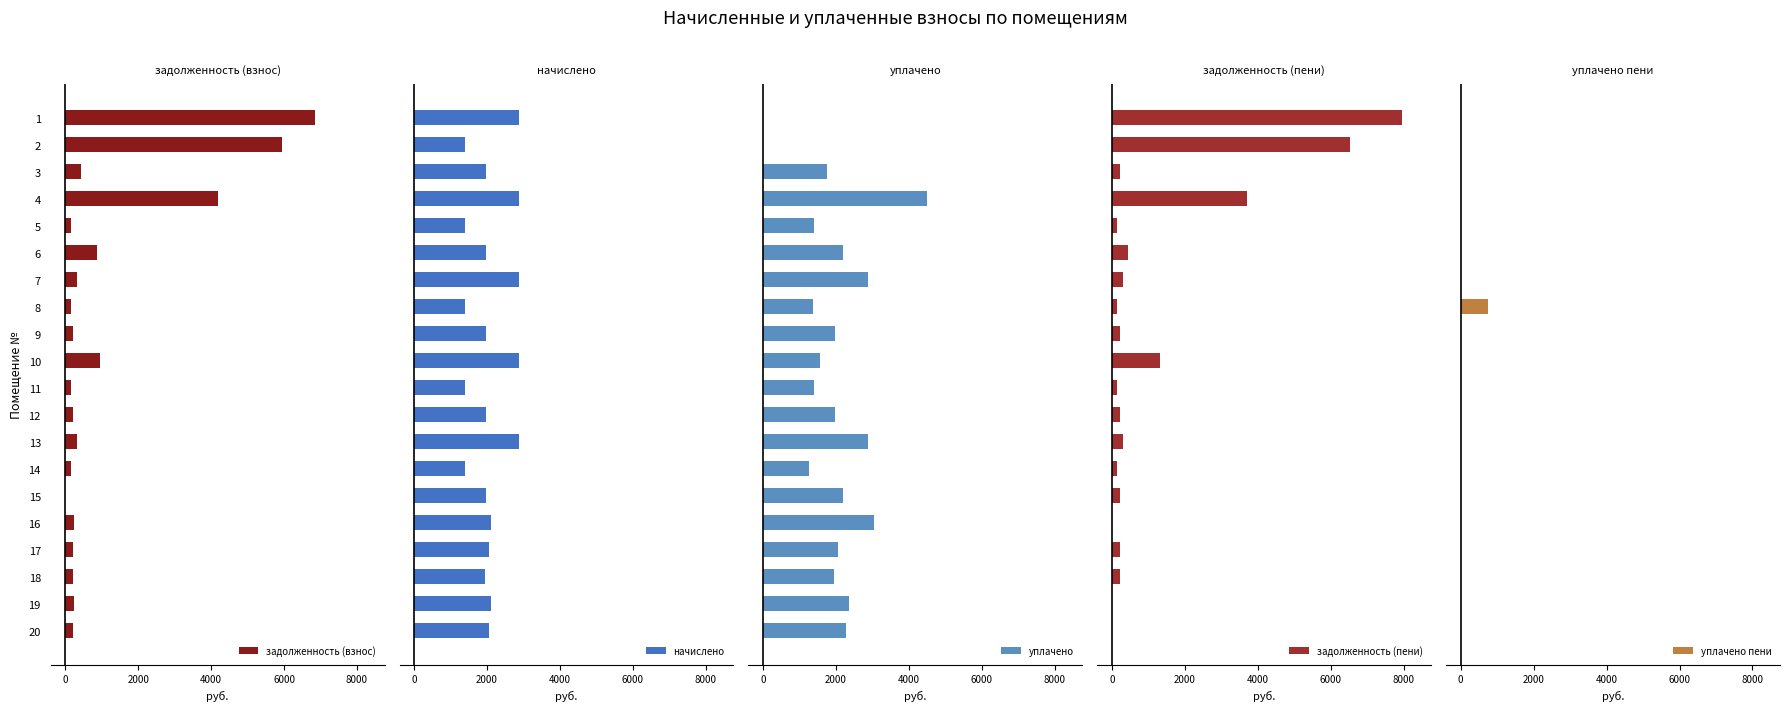

The value of задолженность (взнос) at 13 is 318.7. True or false?

True